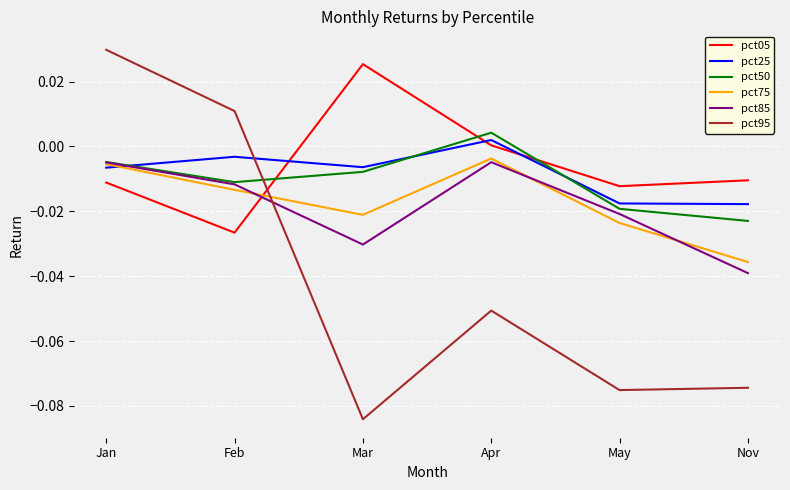

Is it true that pct50 equals -0.0 at Mar?

True